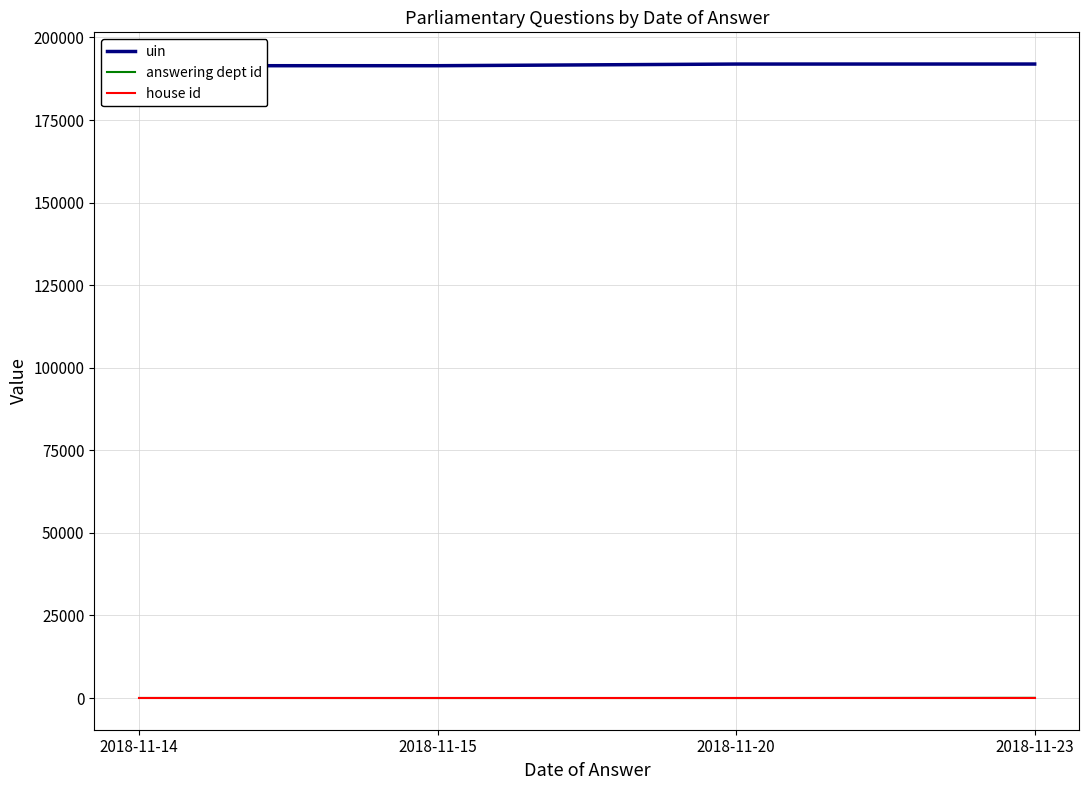

The house id series shows 1 at 2018-11-20. True or false?

True